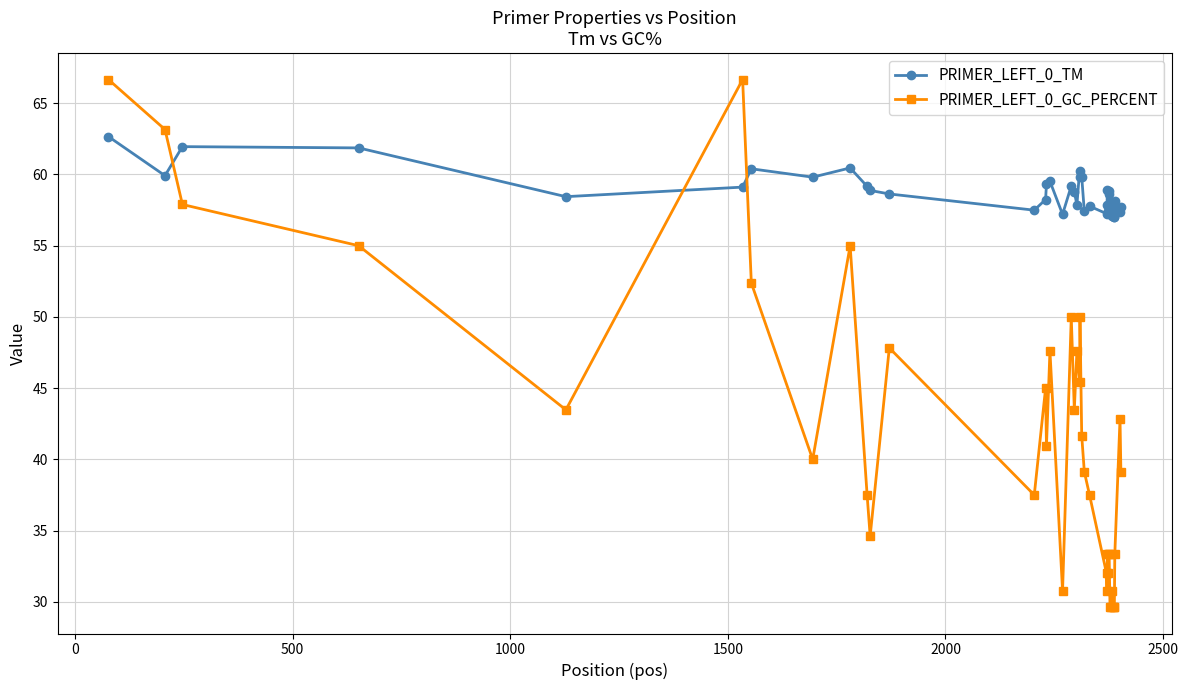

What is the average value of the PRIMER_LEFT_0_TM series?

58.8